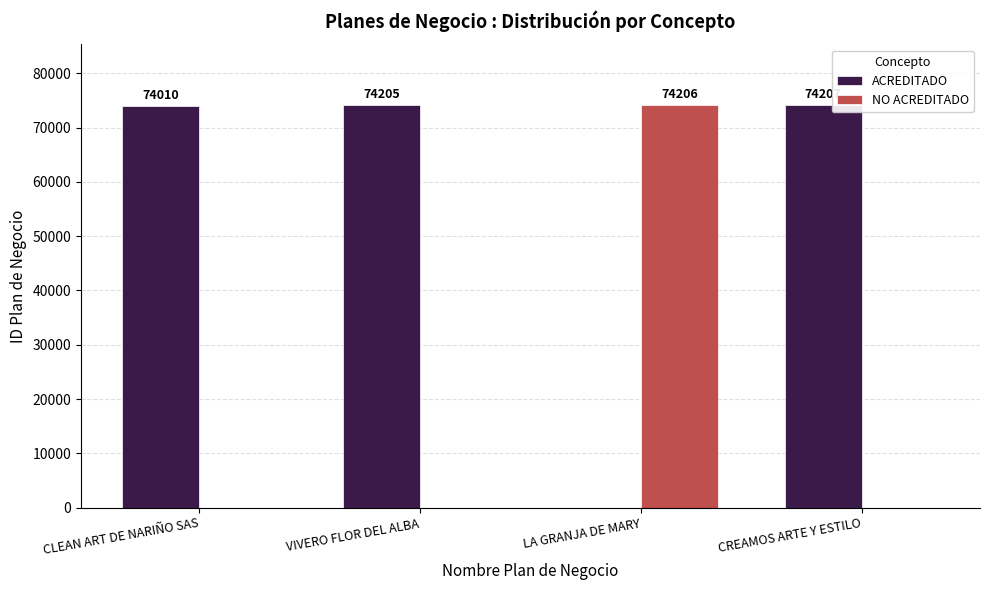

Reading left to right, transcribe all the data shown in this chart.

ACREDITADO: 74010	74205	0	74207
NO ACREDITADO: 0	0	74206	0